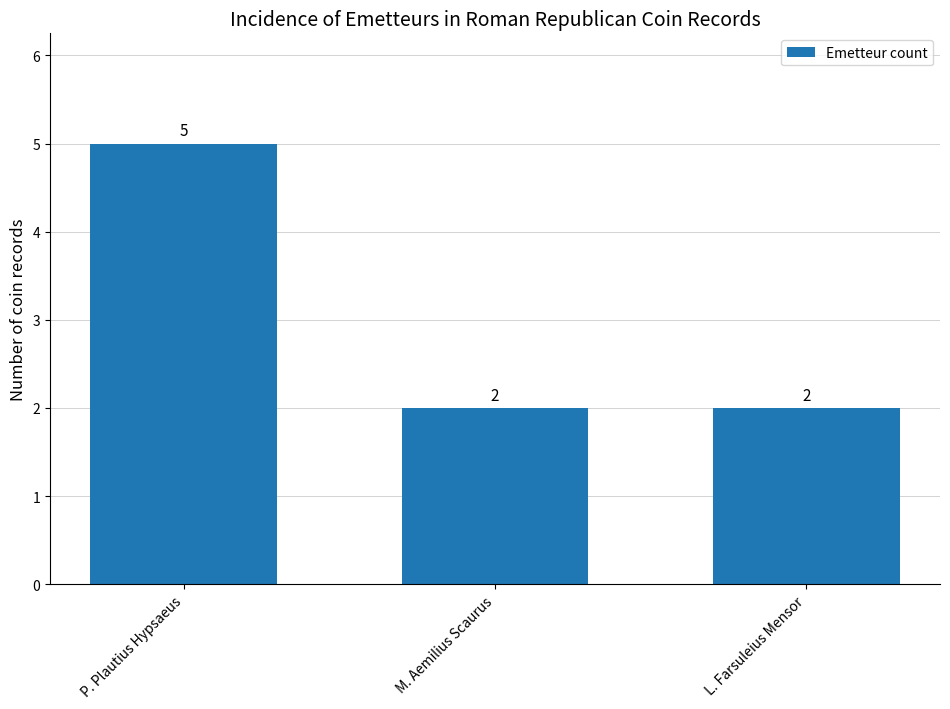

Reading left to right, list all the values displayed in this chart.

5	2	2